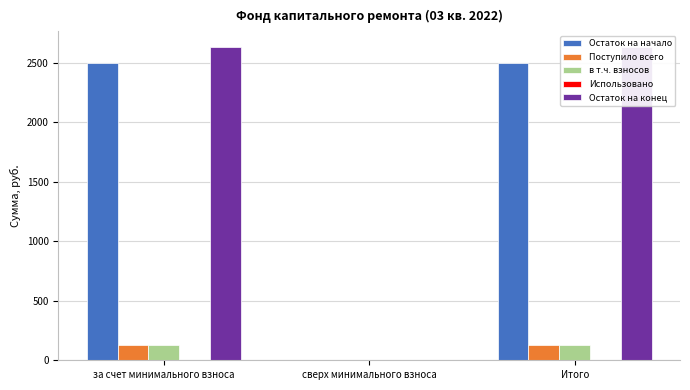

Which has a higher value, за счет минимального взноса or Итого?

за счет минимального взноса